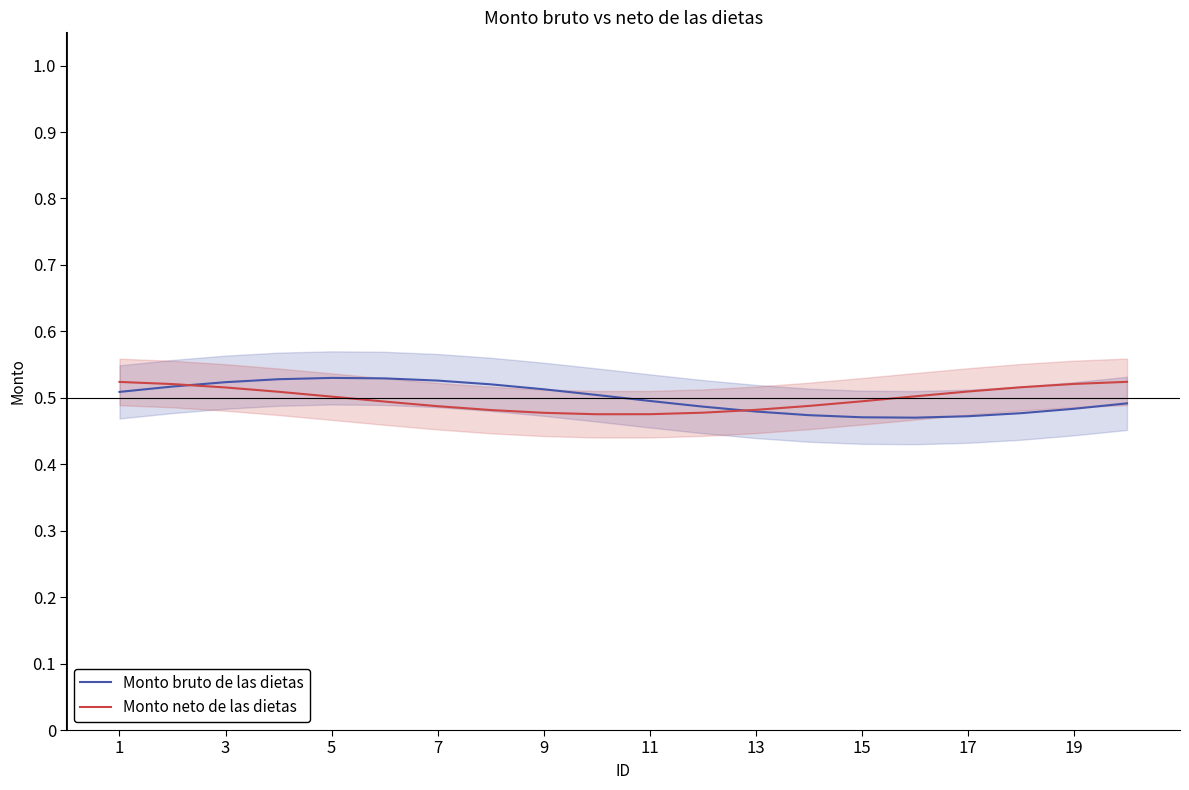

What is the sum of all Monto neto de las dietas values?

10.0